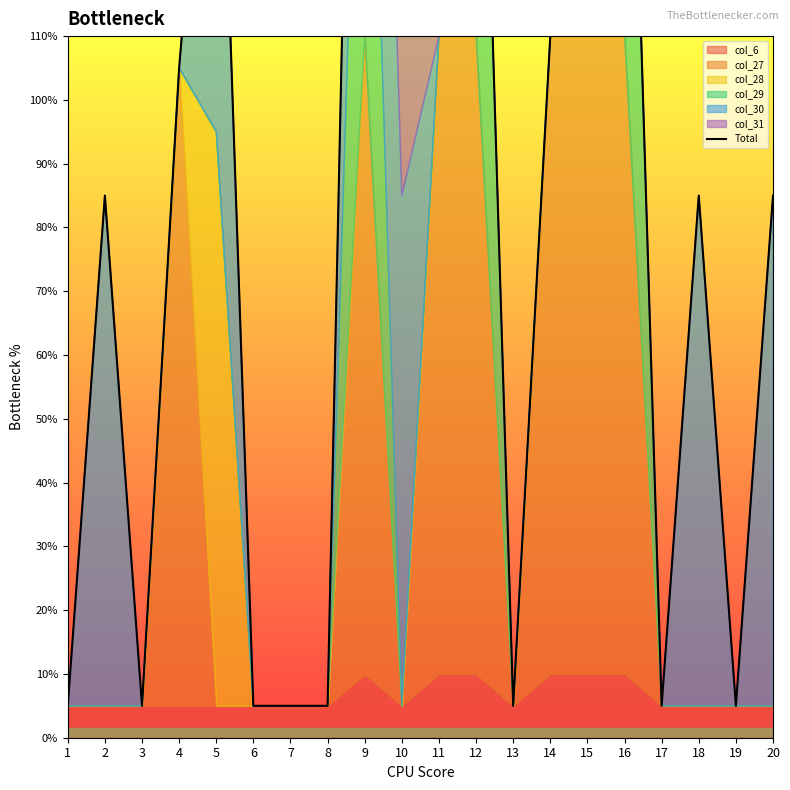

Rank the categories by value from lowest to highest.

1, 3, 6, 7, 8, 13, 17, 19, 2, 18, 20, 4, 11, 14, 10, 5, 15, 12, 16, 9